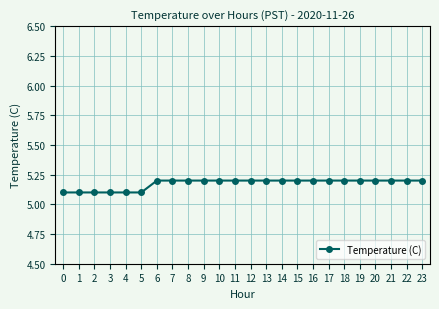

How many series are shown in this chart?

1